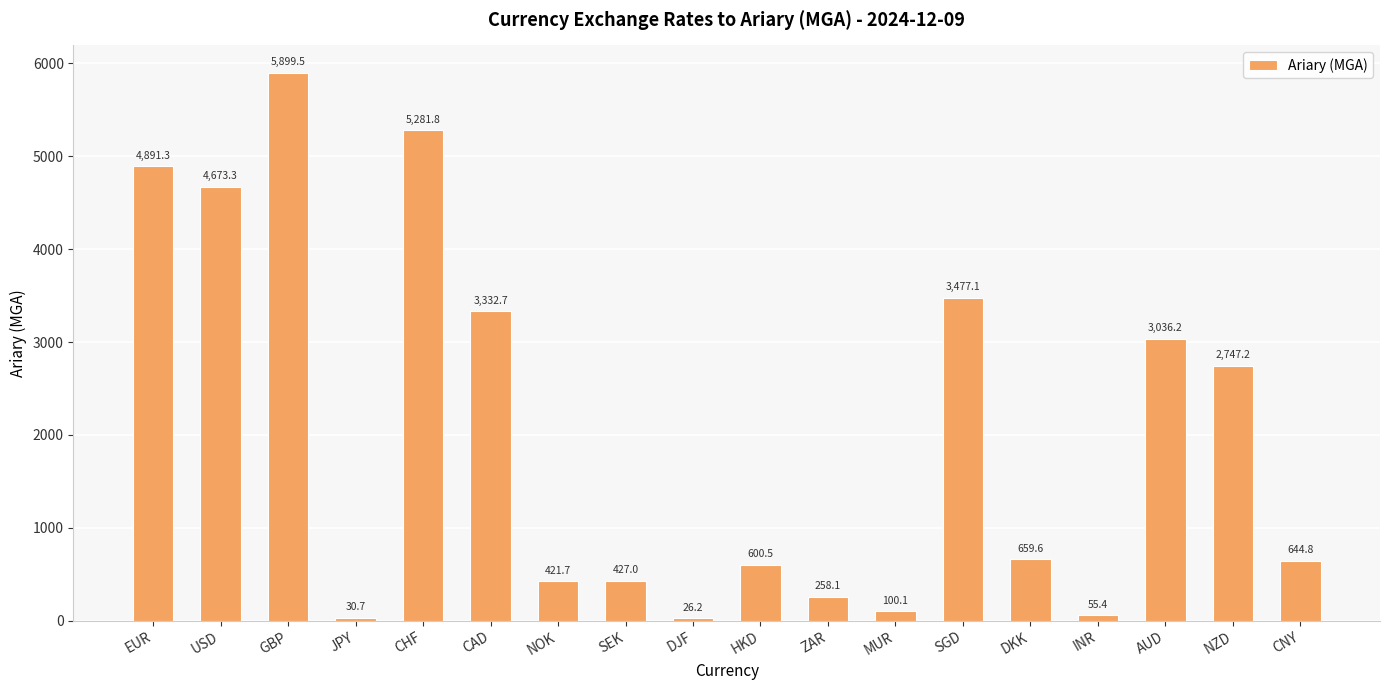

What is the value of the 9th bar from the left?

26.2